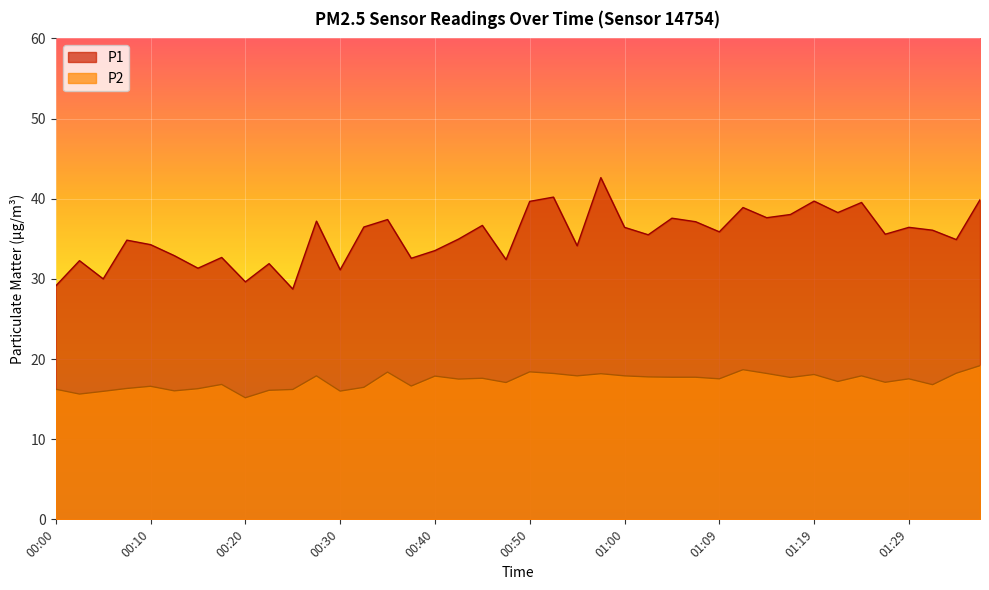

True or false: P2 has a value of 12.2 at 00:35.

False